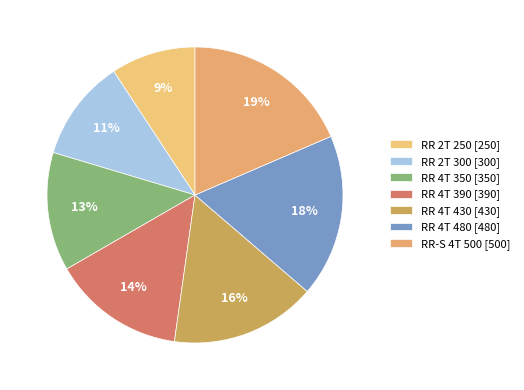

What is the ratio of the value at RR 4T 390 to the value at RR 2T 250?

1.6